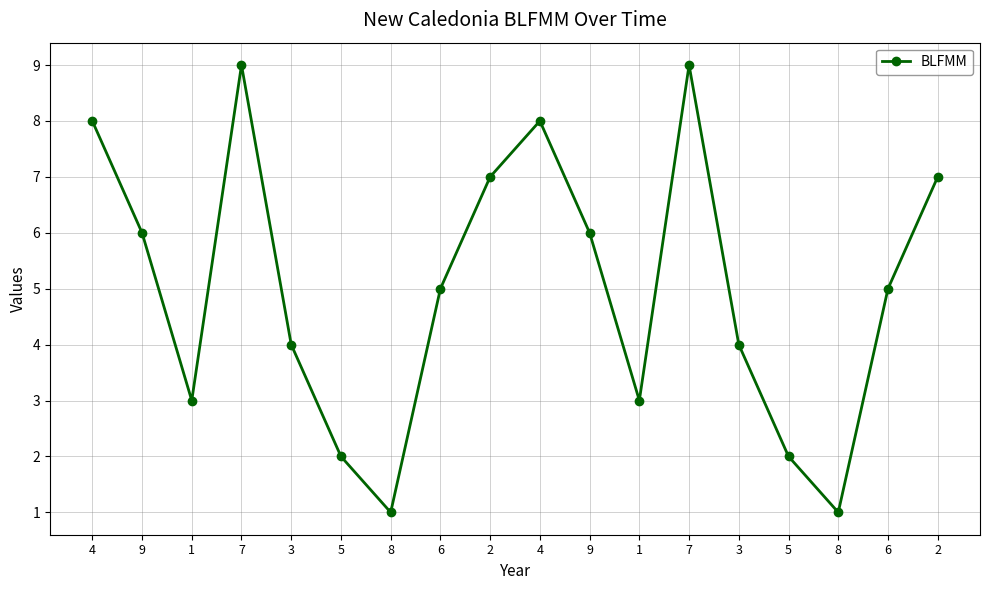

Count the number of categories in the chart.

18